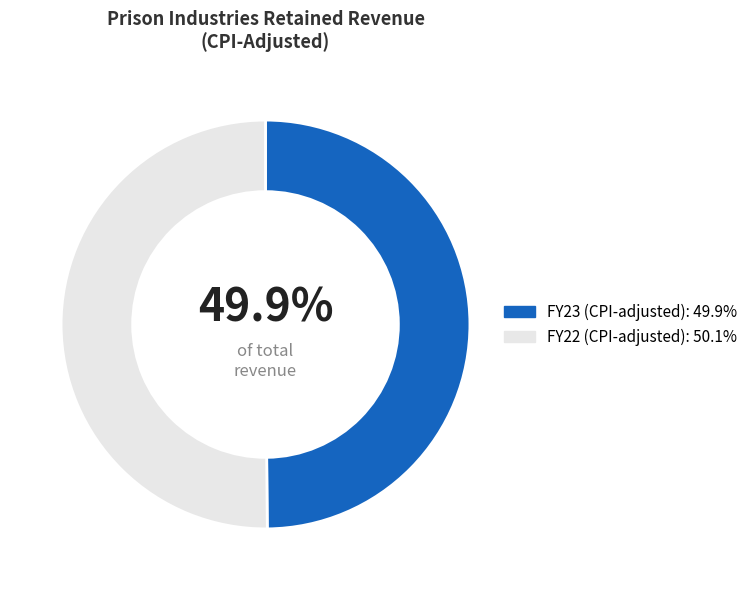

What is the ratio of the value at FY23 to the value at FY22?

1.0